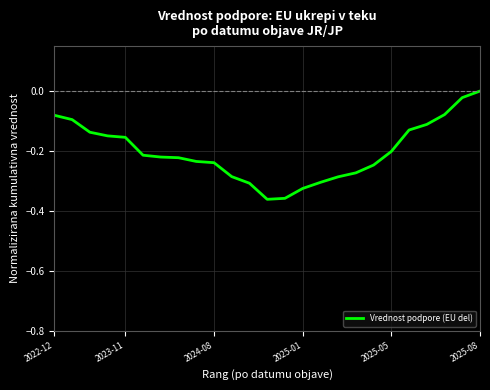

What is the difference between the maximum and minimum values?

0.4